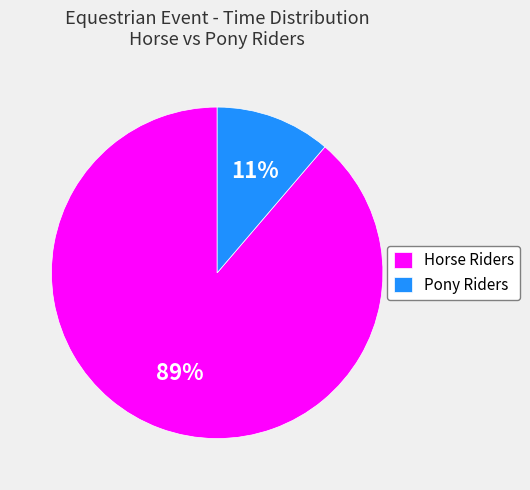

Between Pony Riders and Horse Riders, which is larger?

Horse Riders